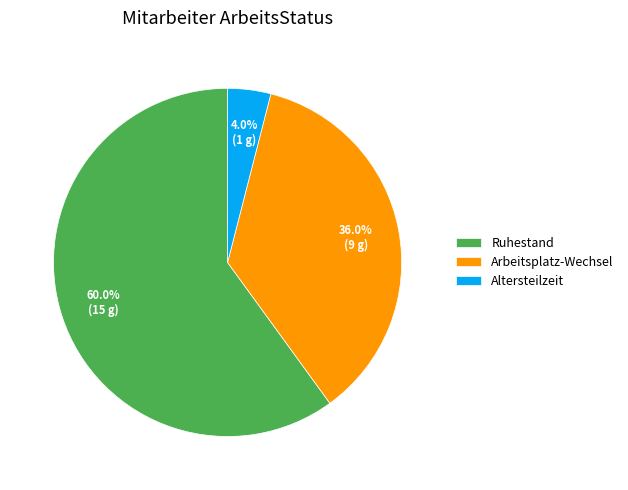

What percentage is the Altersteilzeit slice, to the nearest percent?

4%